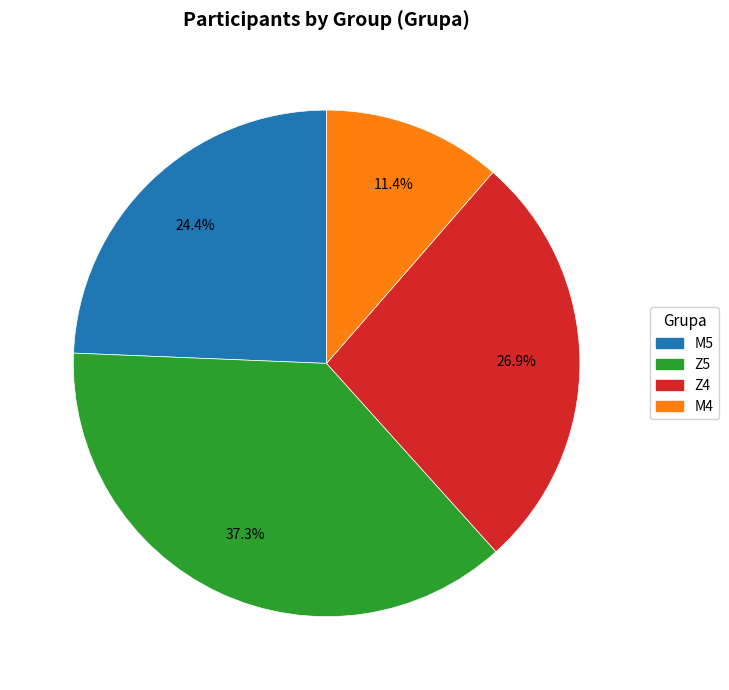

To the nearest percent, what is the combined percentage of M4 and Z5?

49%